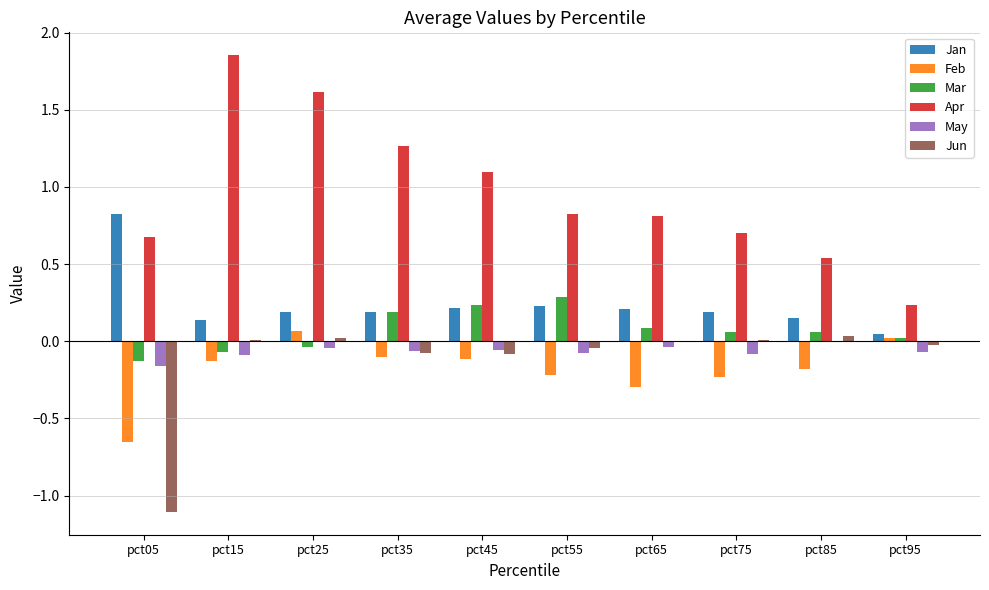

Which series changed the most between pct65 and pct95?

Apr